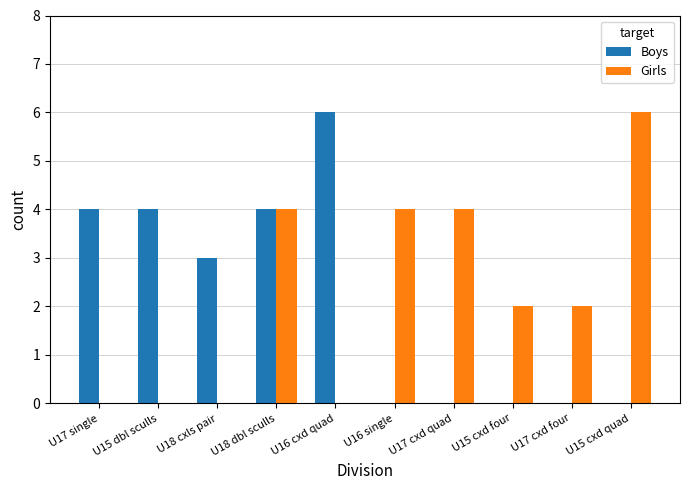

At which category is the sum across all series the highest?

U18 dbl sculls